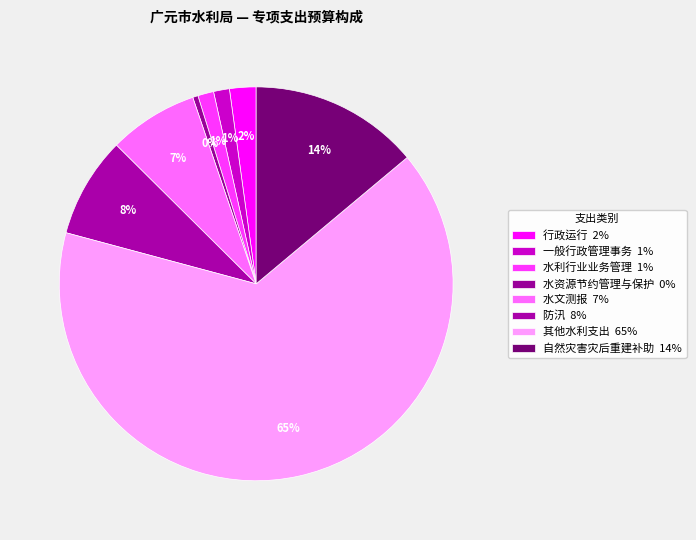

How many slices are in this pie chart?

8